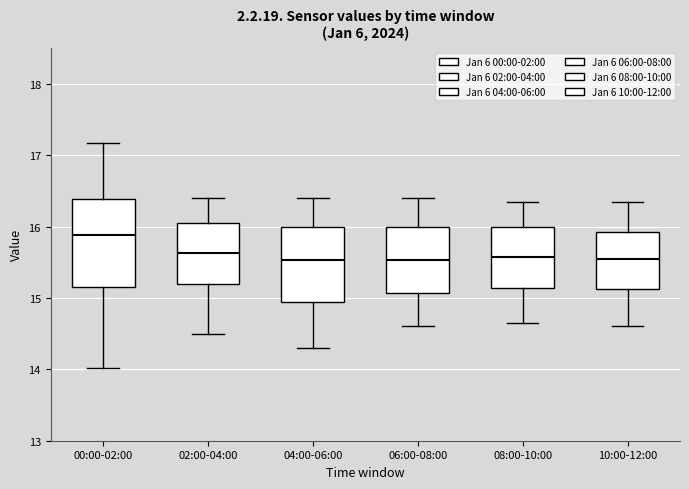

Which box's median line is the highest?

00:00-02:00